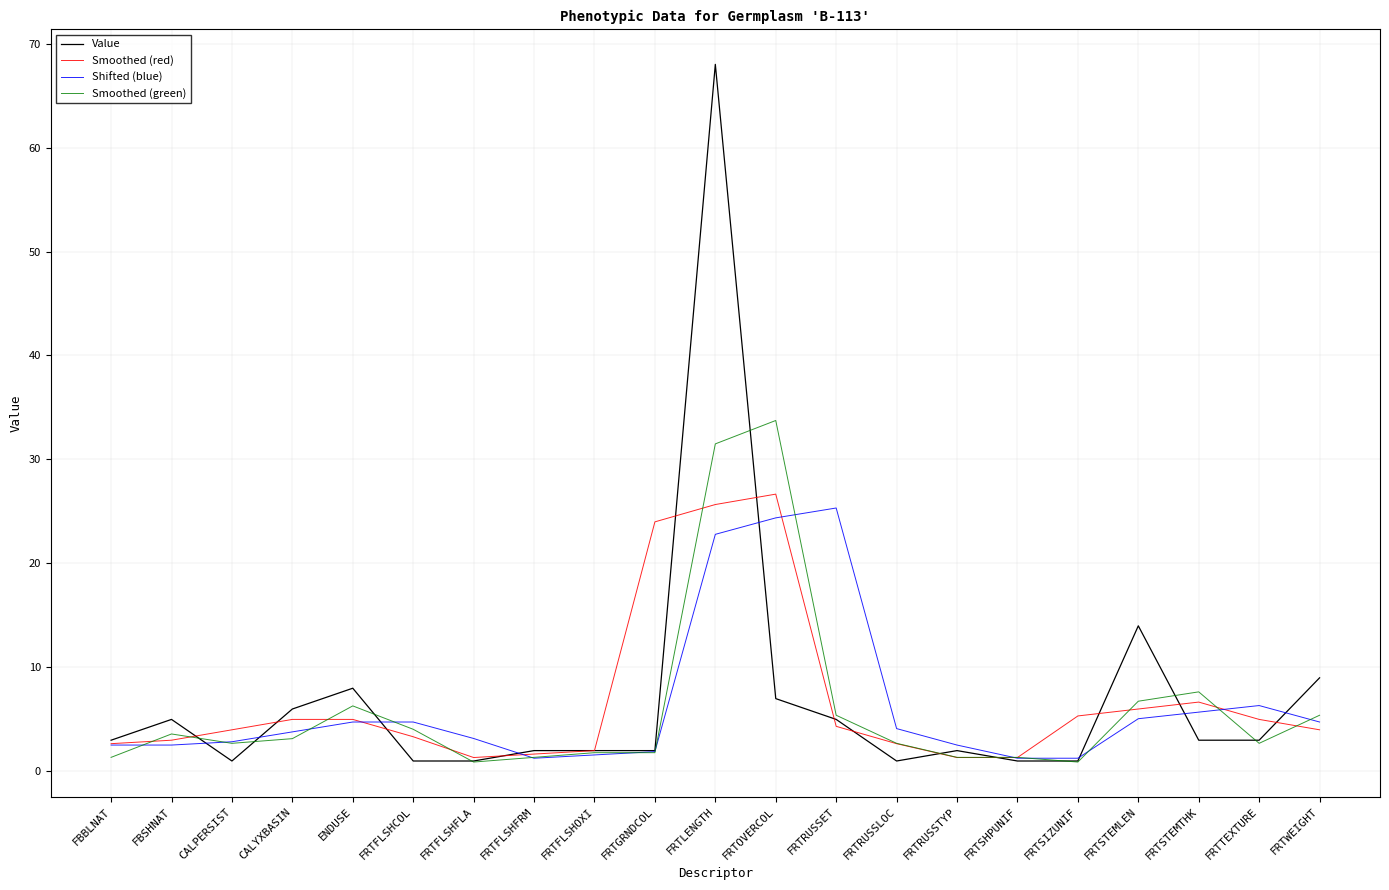

What is the maximum value shown in the chart?

68.0